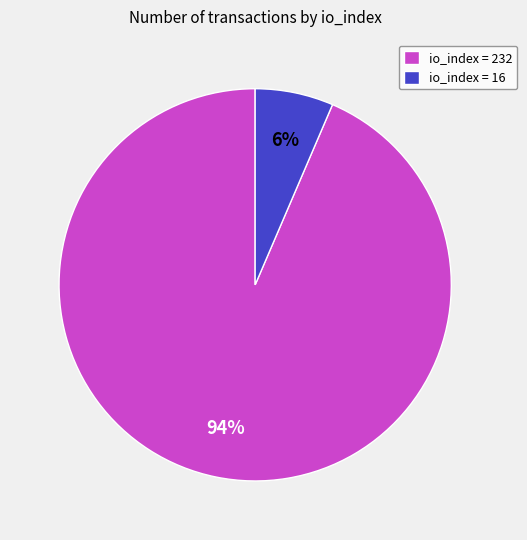

Count the number of slices in the pie.

2